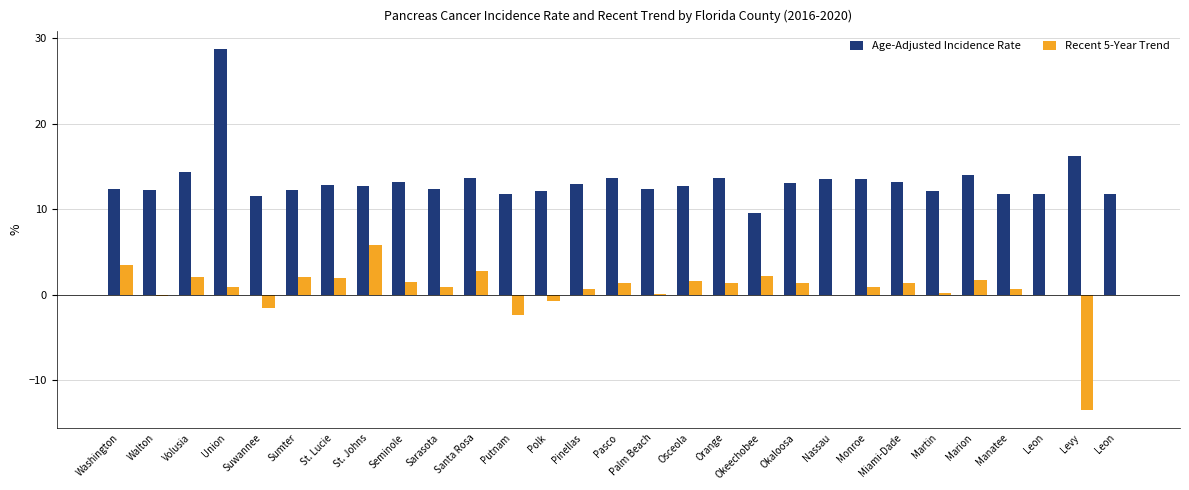

What is the label of the 23rd bar from the left?

Miami-Dade